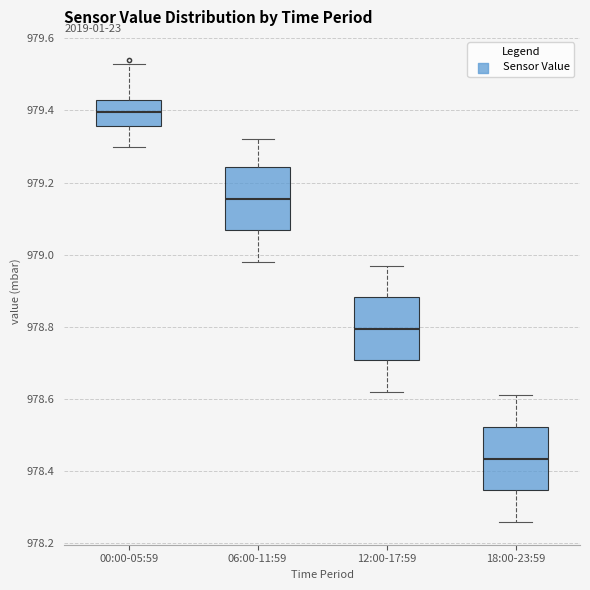

Where is the lower edge of the box for 06:00-11:59 on the y-axis? The values are not printed on the chart, so give them approximately, as read against the axis.

979.06